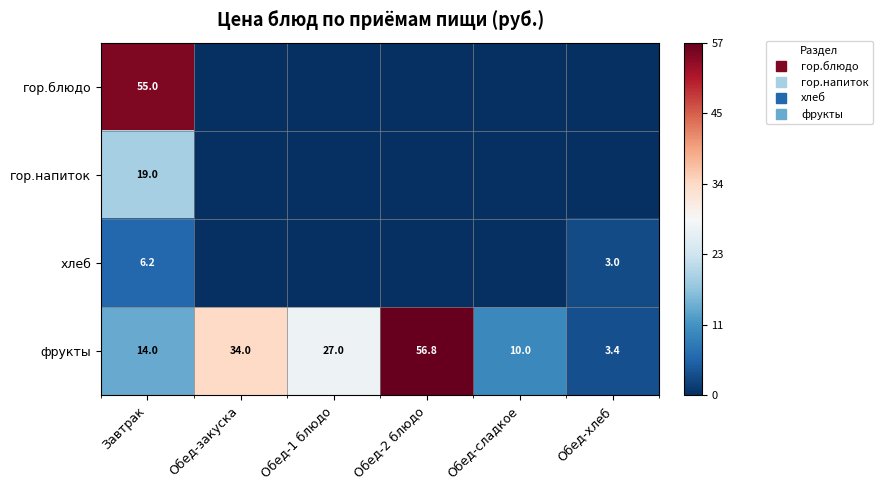

Which series has the widest spread of values?

гор.блюдо